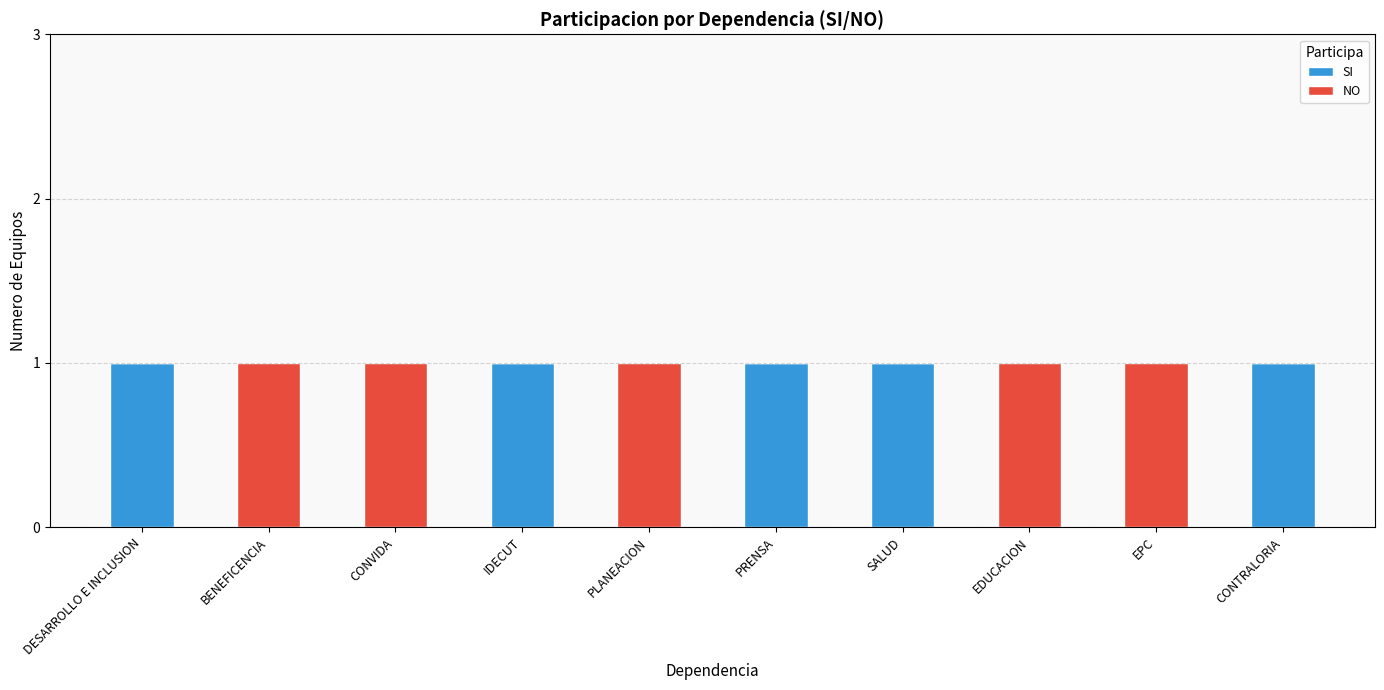

What value does the SI series have at IDECUT?

1